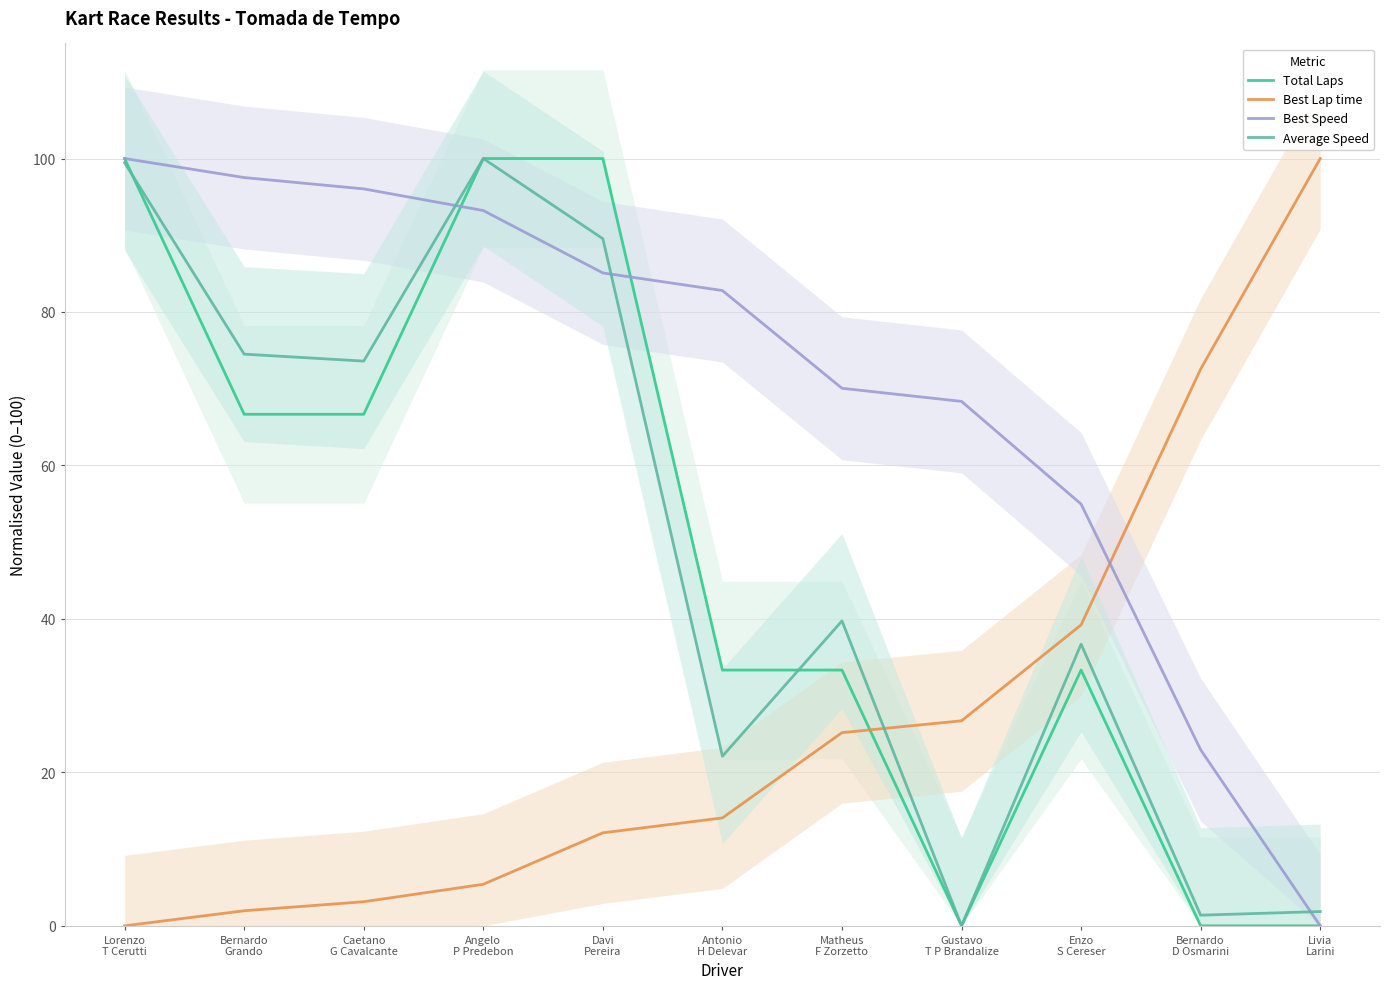

What is the difference between the second highest and second lowest values in the Best Speed series?

74.6